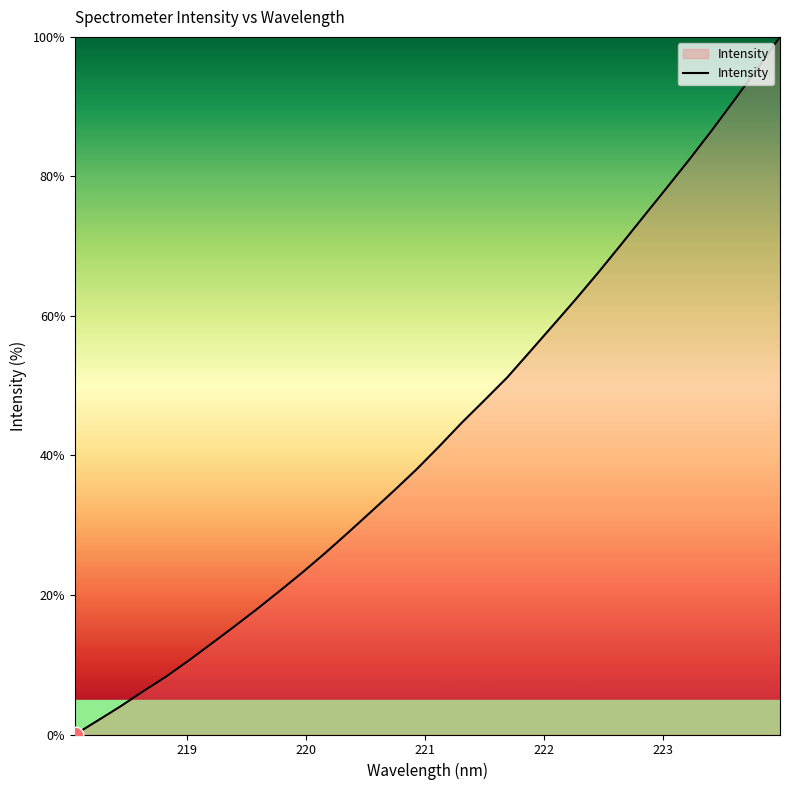

What is the greatest value displayed?

100.0